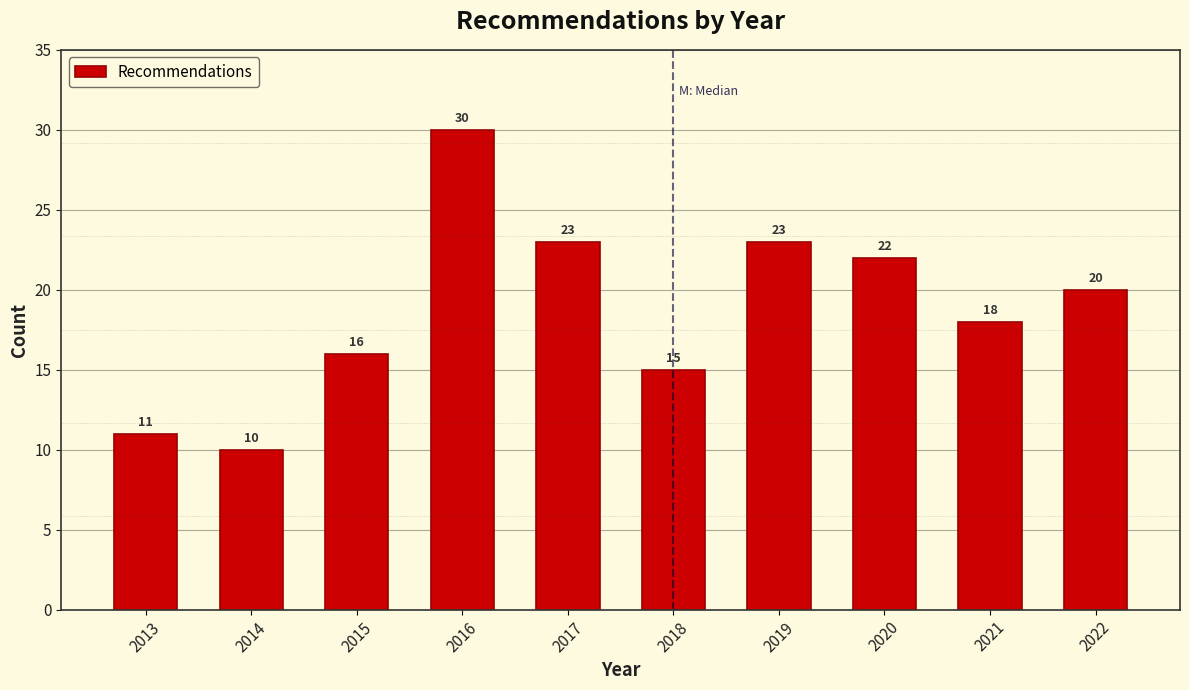

Reading right to left, what are all the values shown in this chart?

2022=20	2021=18	2020=22	2019=23	2018=15	2017=23	2016=30	2015=16	2014=10	2013=11